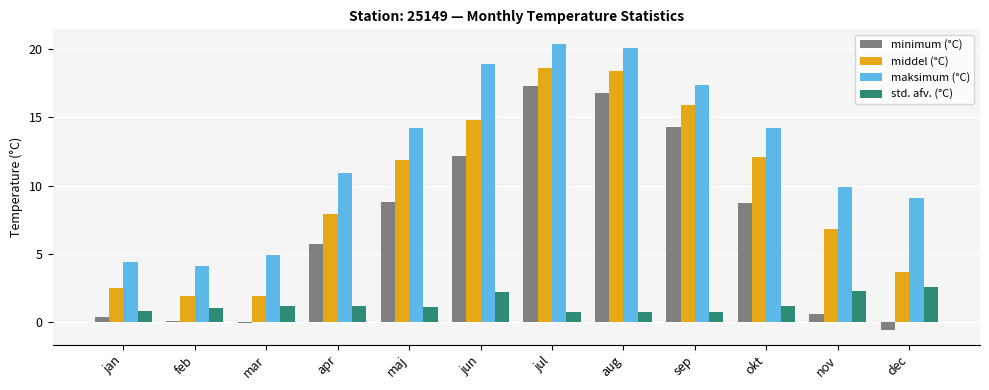

What is the average value of the std. afv. (°C) series?

1.3